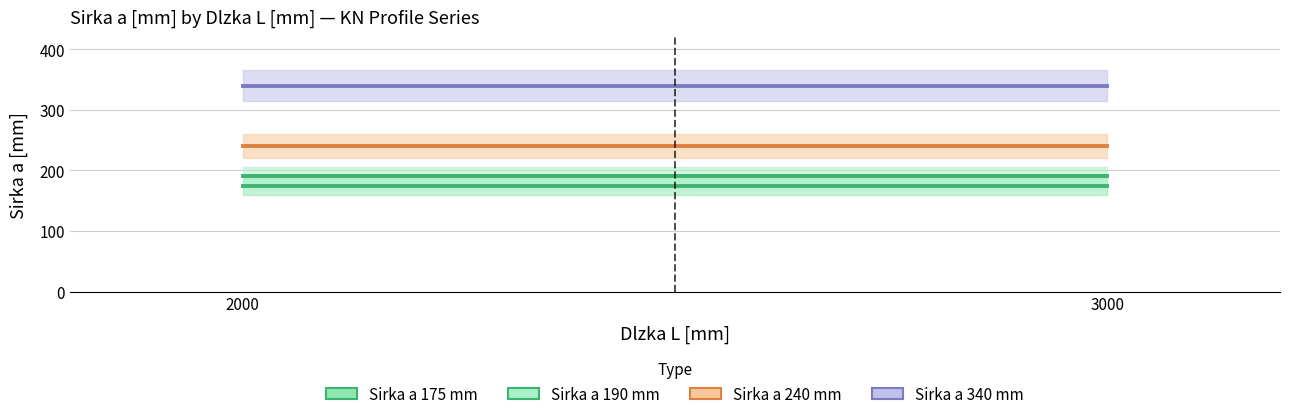

How many lines are shown in the chart?

4